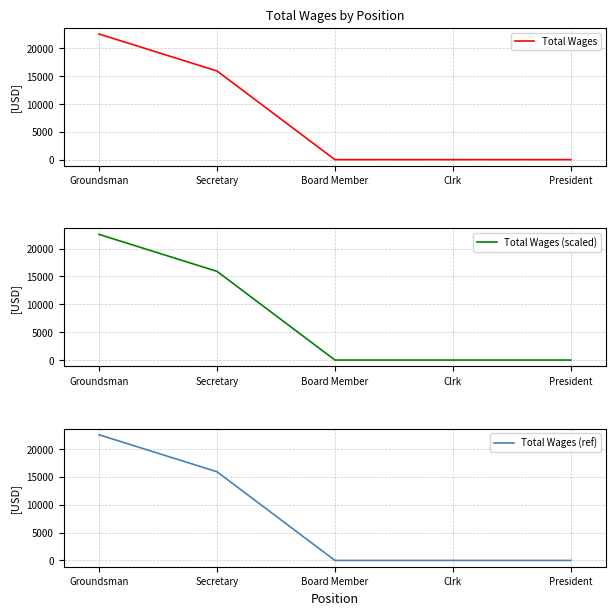

Is the value of Total Wages (ref) at Groundsman greater than the value of Total Wages at Secretary?

Yes